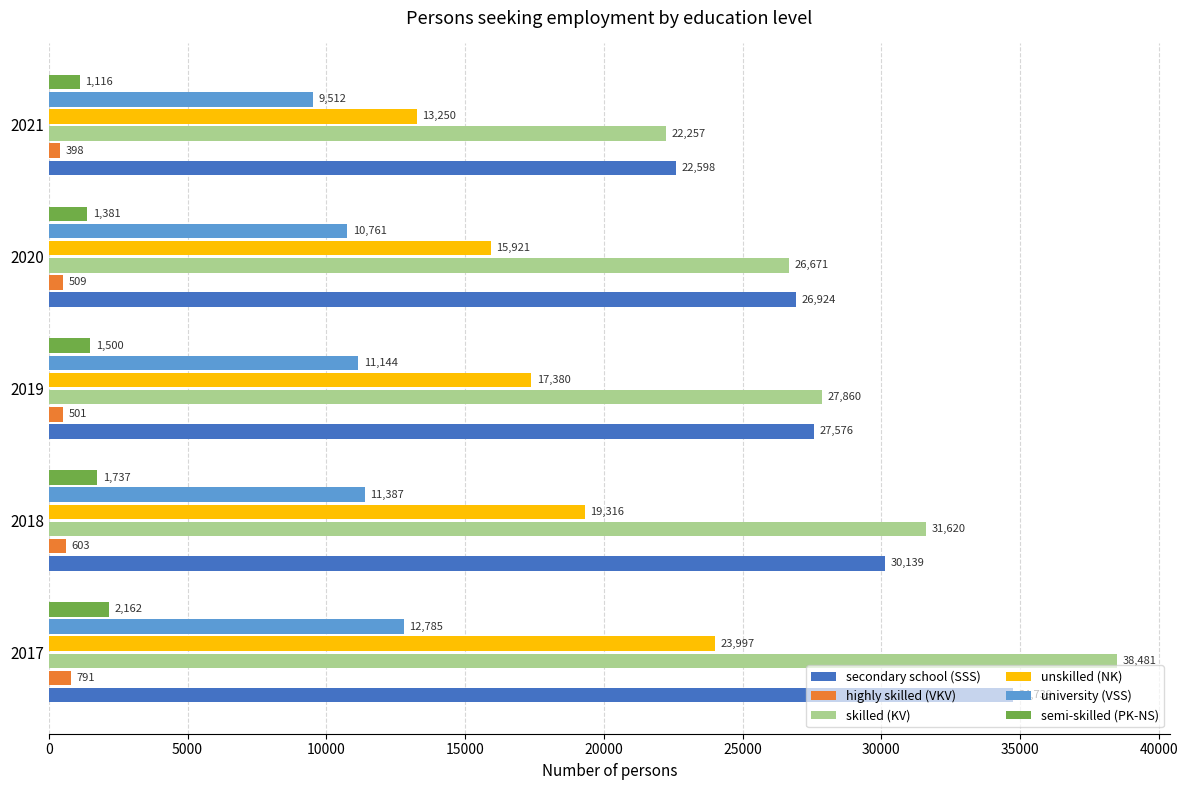

Which series has the largest range (max minus min)?

skilled (KV)